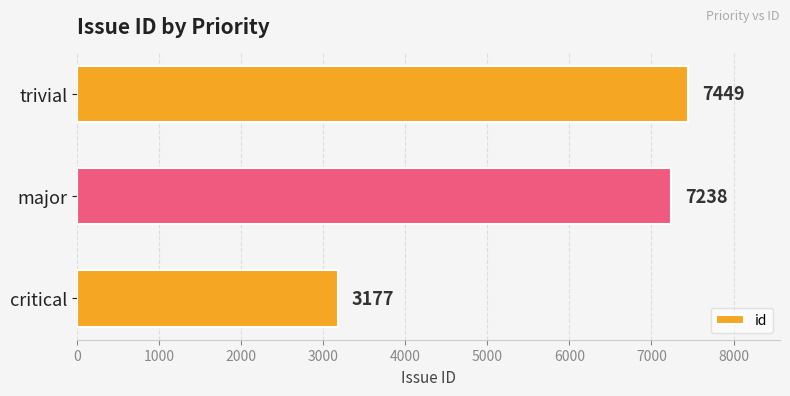

The chart shows a value of 2249 at major. True or false?

False